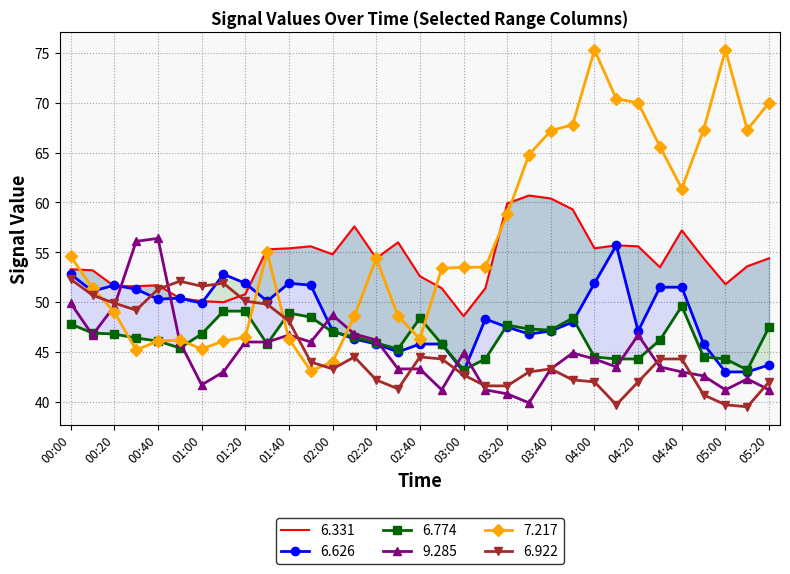

What are all the series names shown in the legend?

6.331, 6.626, 6.774, 9.285, 7.217, 6.922